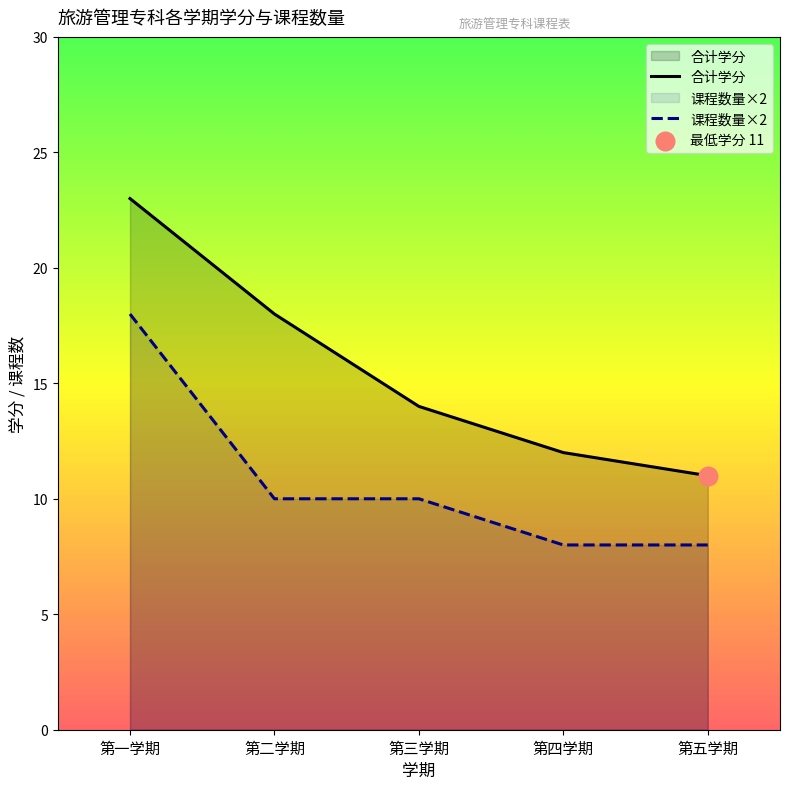

Which series has the widest spread of Y values?

合计学分